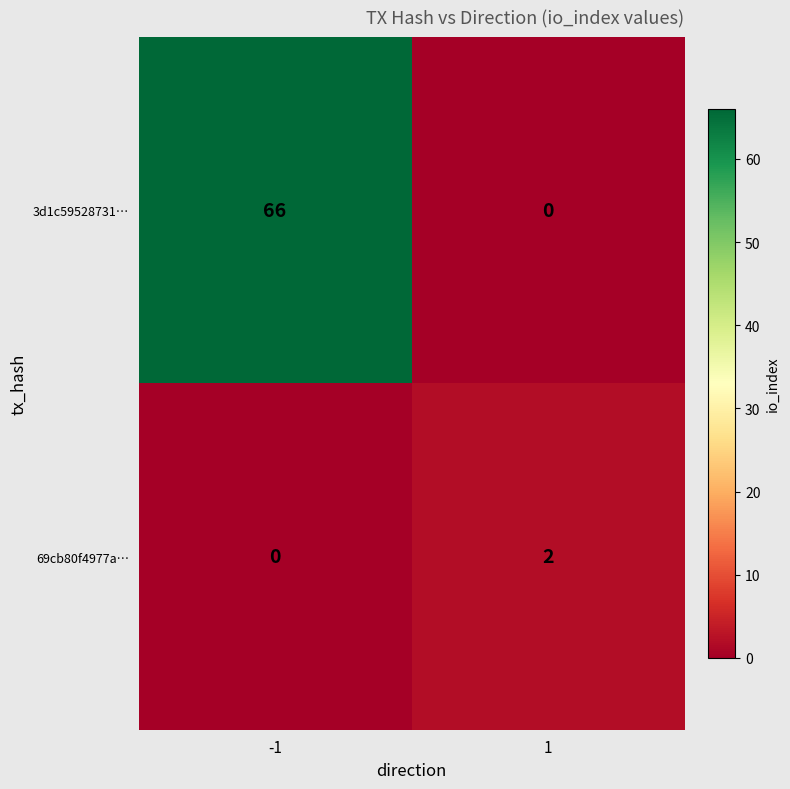

The value of 69cb80f4977a… at 1 is 2. True or false?

True